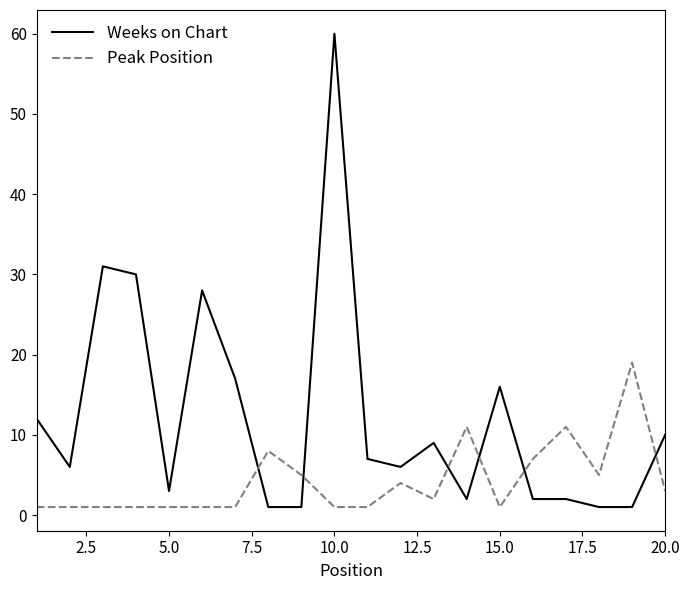

What is the smallest value displayed?

1